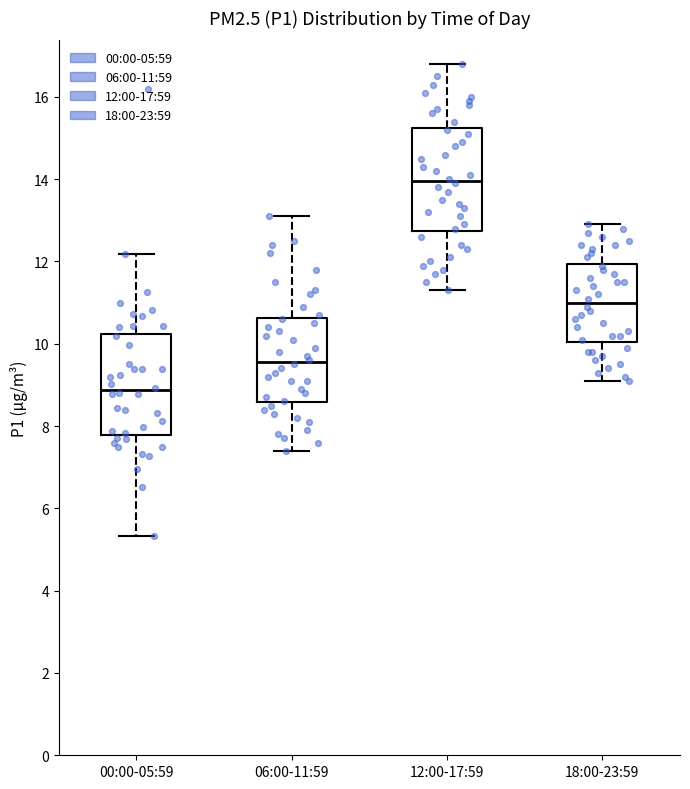

Reading left to right, transcribe this box plot: for each box, give where its median line is, the range the box spans, and where its two whiskers end, as read against the y-axis. The values are not printed on the chart, so give them approximately, as read against the axis.

00:00-05:59: median 8.8, box 7.8 to 10.2, whiskers 5.4 to 12.2
06:00-11:59: median 9.6, box 8.6 to 10.6, whiskers 7.4 to 13.2
12:00-17:59: median 14.0, box 12.8 to 15.2, whiskers 11.4 to 16.8
18:00-23:59: median 11.0, box 10.0 to 12.0, whiskers 9.2 to 13.0